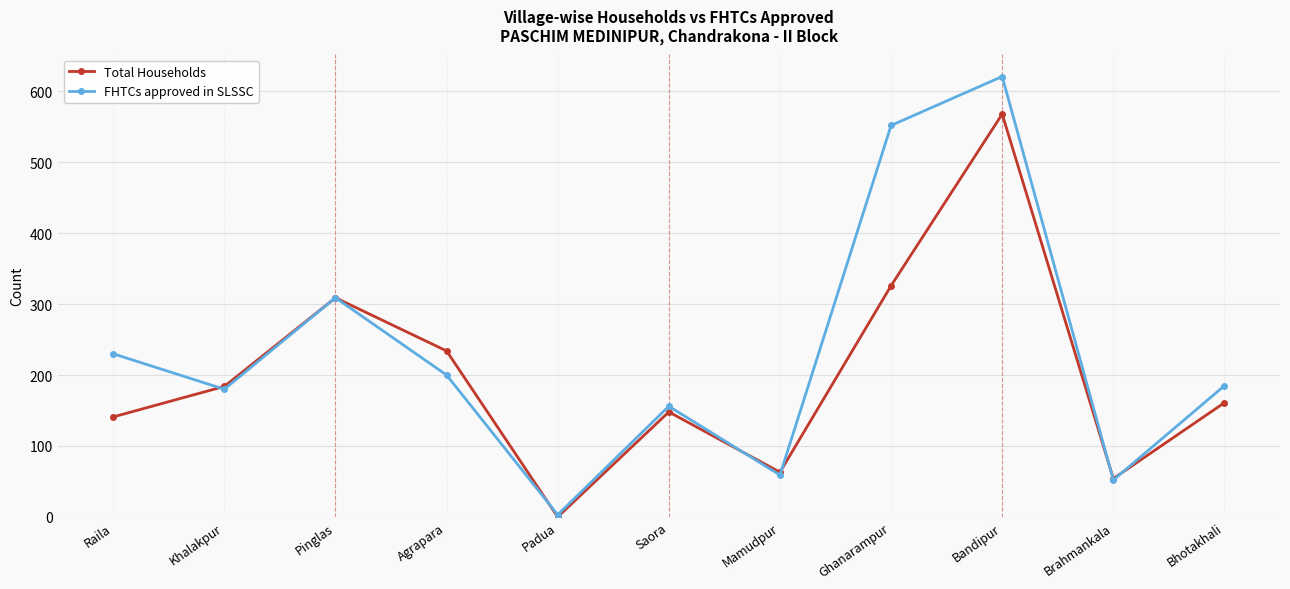

The Total Households series shows 409 at Agrapara. True or false?

False